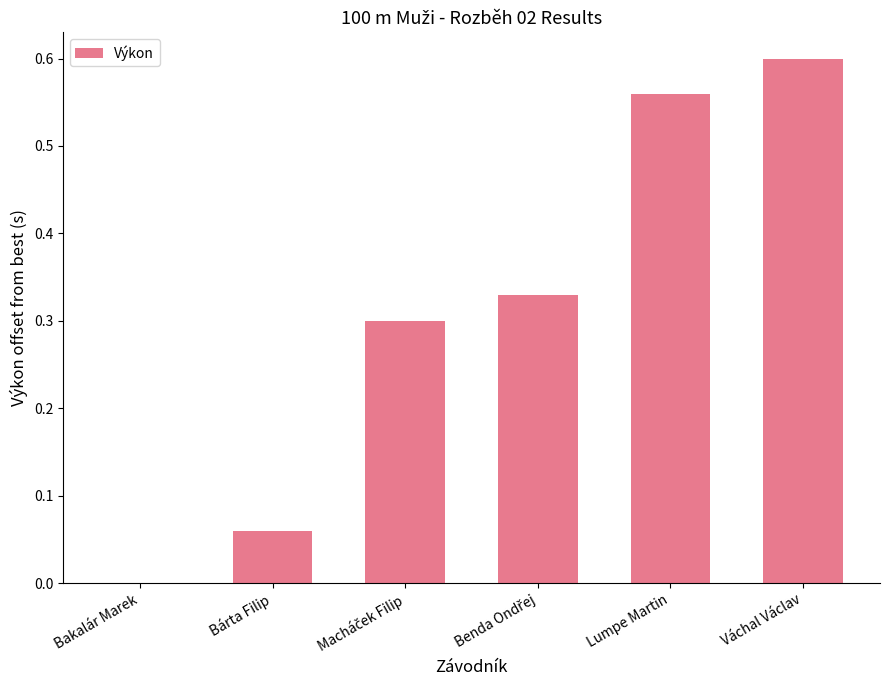

What is the sum of all values?

1.9